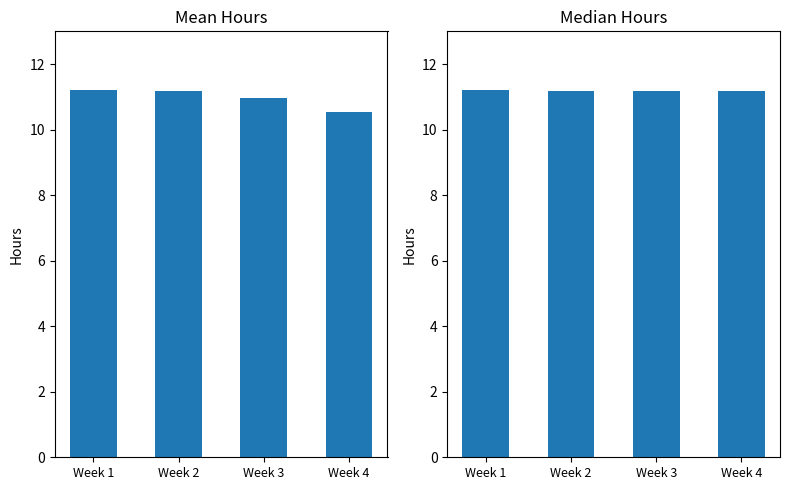

The Mean Hours series shows 19.0 at Week 3. True or false?

False